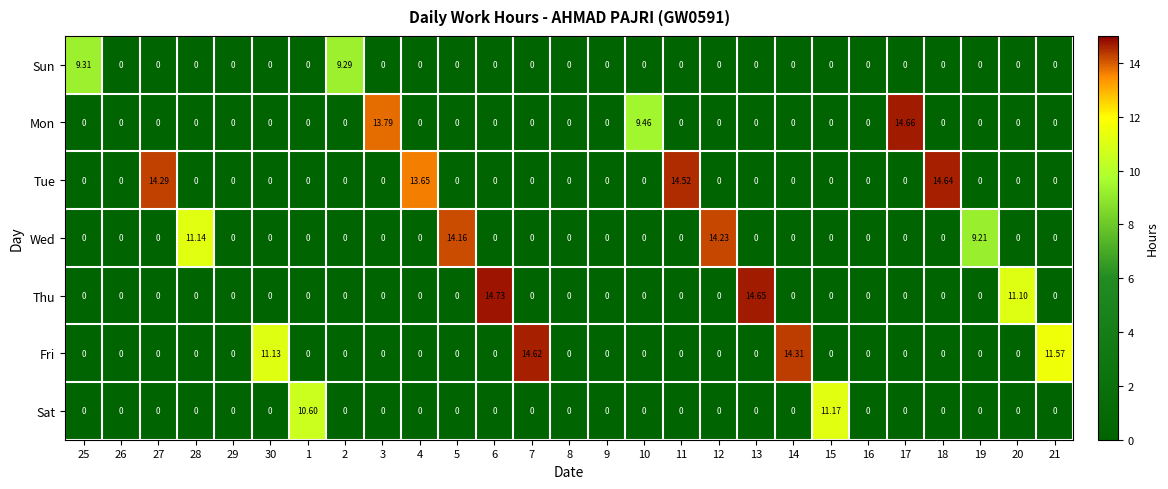

Which series has the largest total across all categories?

Tue